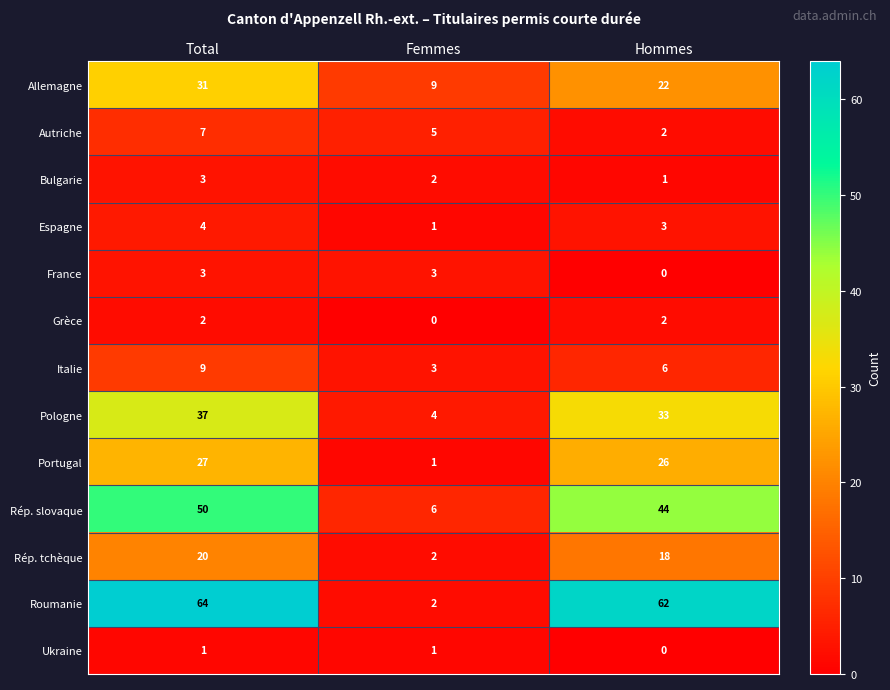

Which series has the largest range (max minus min)?

Roumanie